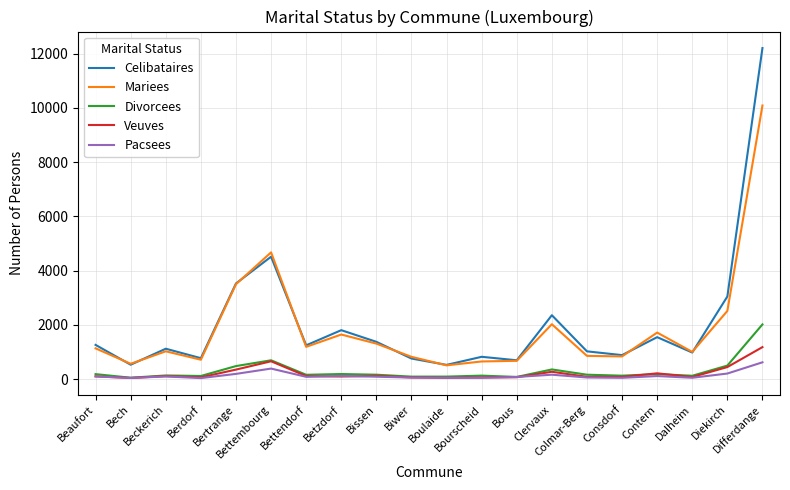

What are all the series names shown in the legend?

Celibataires, Mariees, Divorcees, Veuves, Pacsees